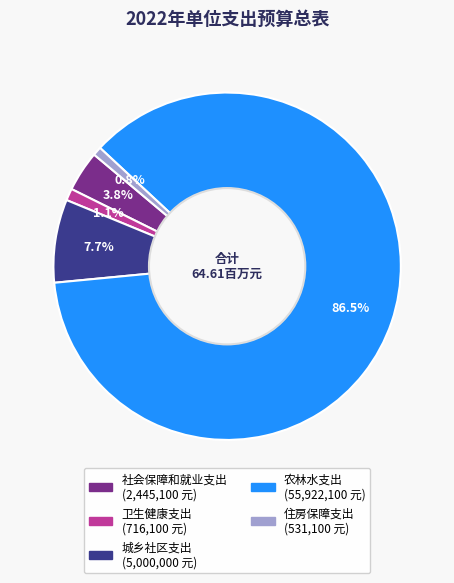

To the nearest percent, what is the difference between the largest and smallest slice percentages?

86%